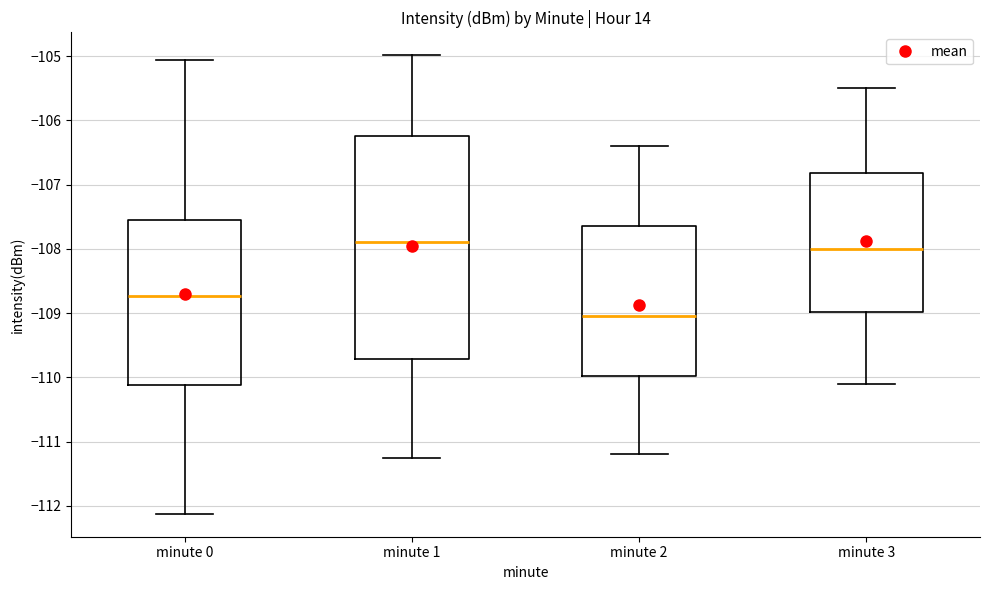

Which box has the highest median line?

minute 1